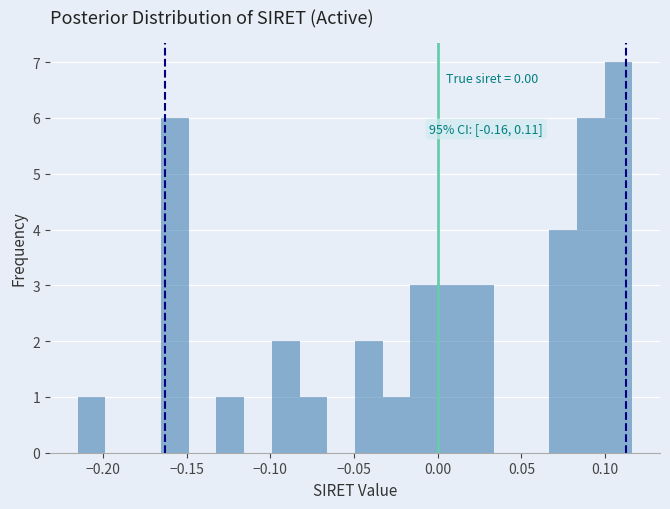

Around what value on the x-axis is the tallest bar? Give the approximate position of its centre, as read against the axis.

0.110